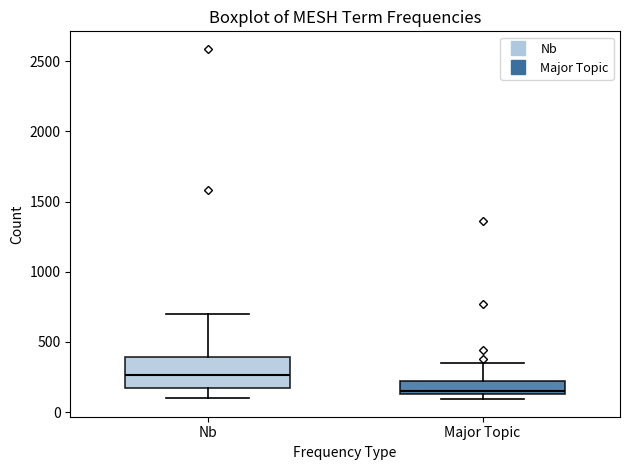

Reading left to right, transcribe this box plot: for each box, give where its median line is, the range the box spans, and where its two whiskers end, as read against the y-axis. The values are not printed on the chart, so give them approximately, as read against the axis.

Nb: median 250, box 150 to 400, whiskers 100 to 700
Major Topic: median 150 (just above the box's lower edge), box 150 to 200, whiskers 100 to 350